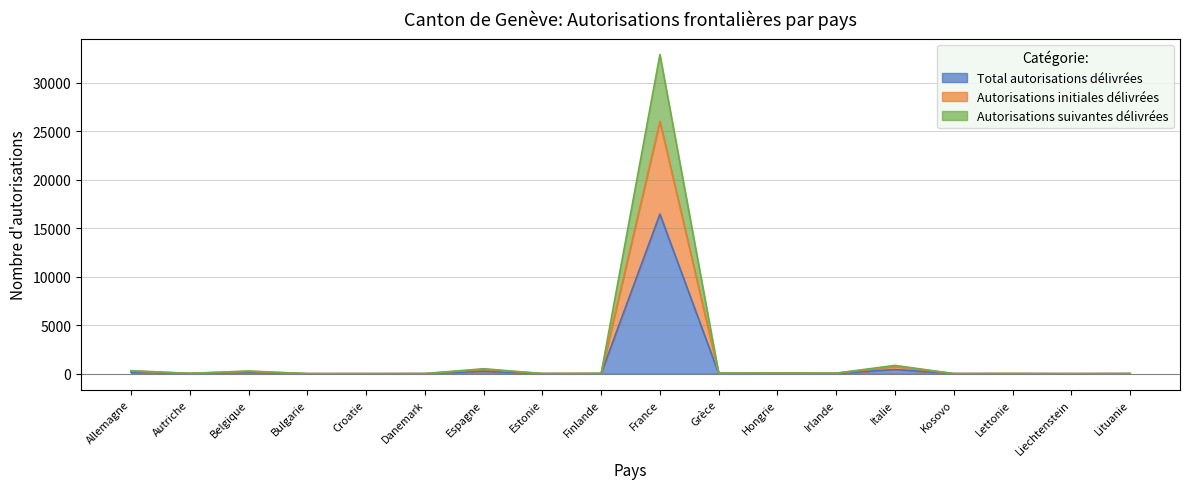

Where is Total autorisations délivrées nearest to the value 8235?

Italie